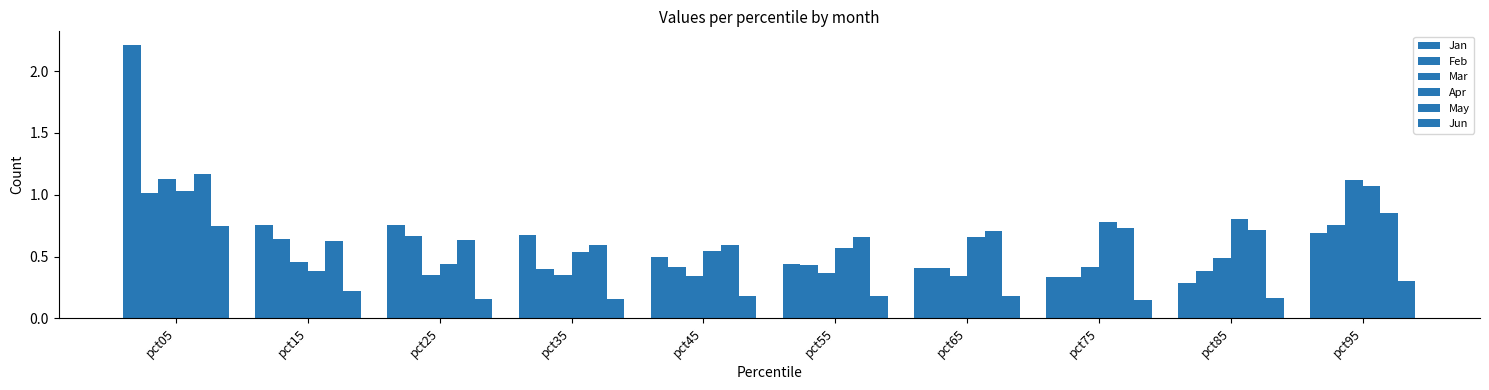

Count the number of data series in this chart.

6